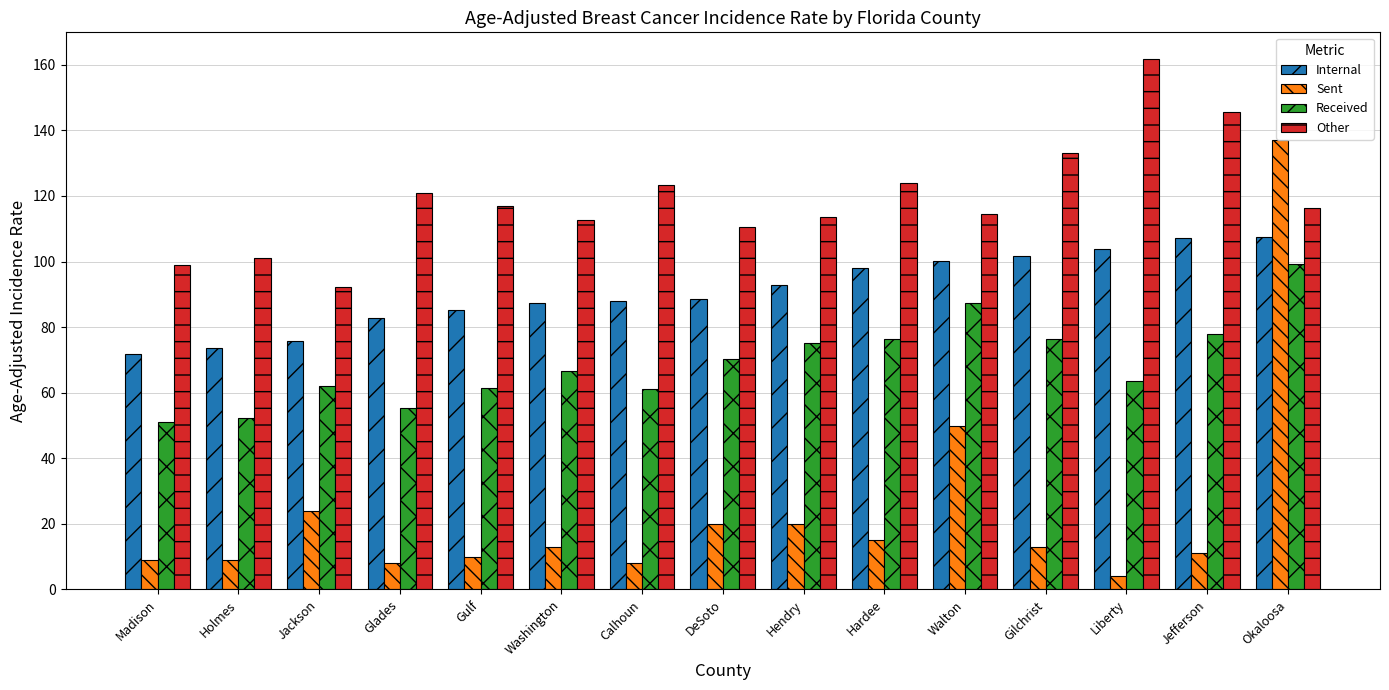

Which category has the highest value across all series?

Liberty